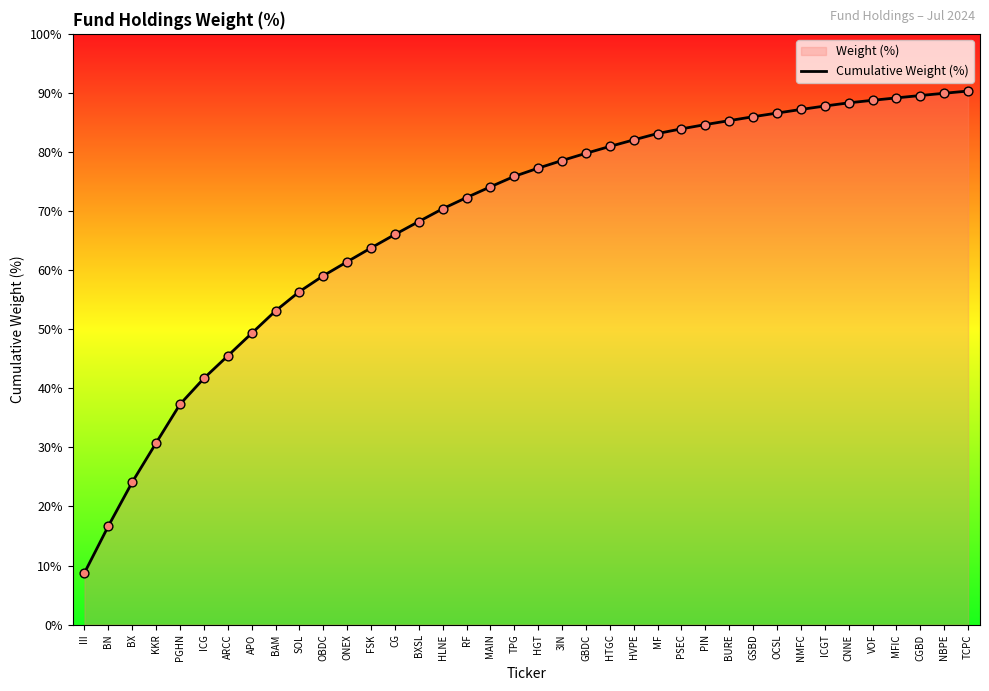

Between GSBD and BAM, which is larger?

GSBD